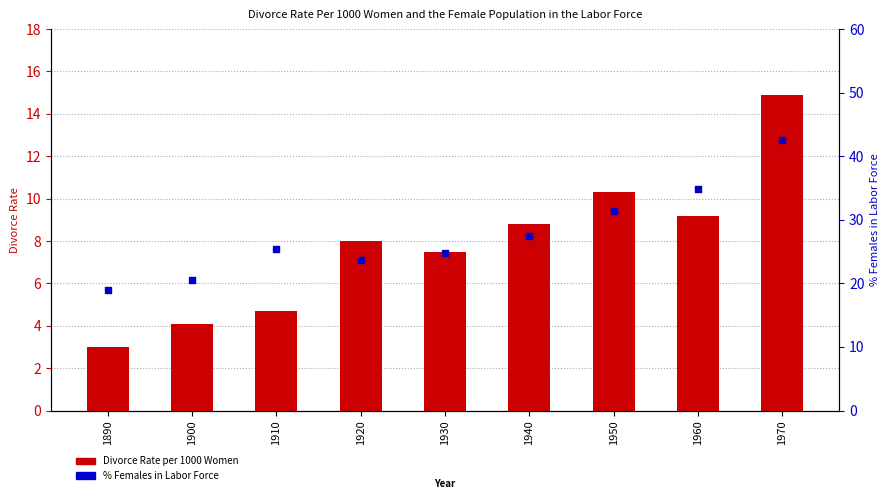

Which series contains the lowest Y value?

Divorce Rate per 1000 Women